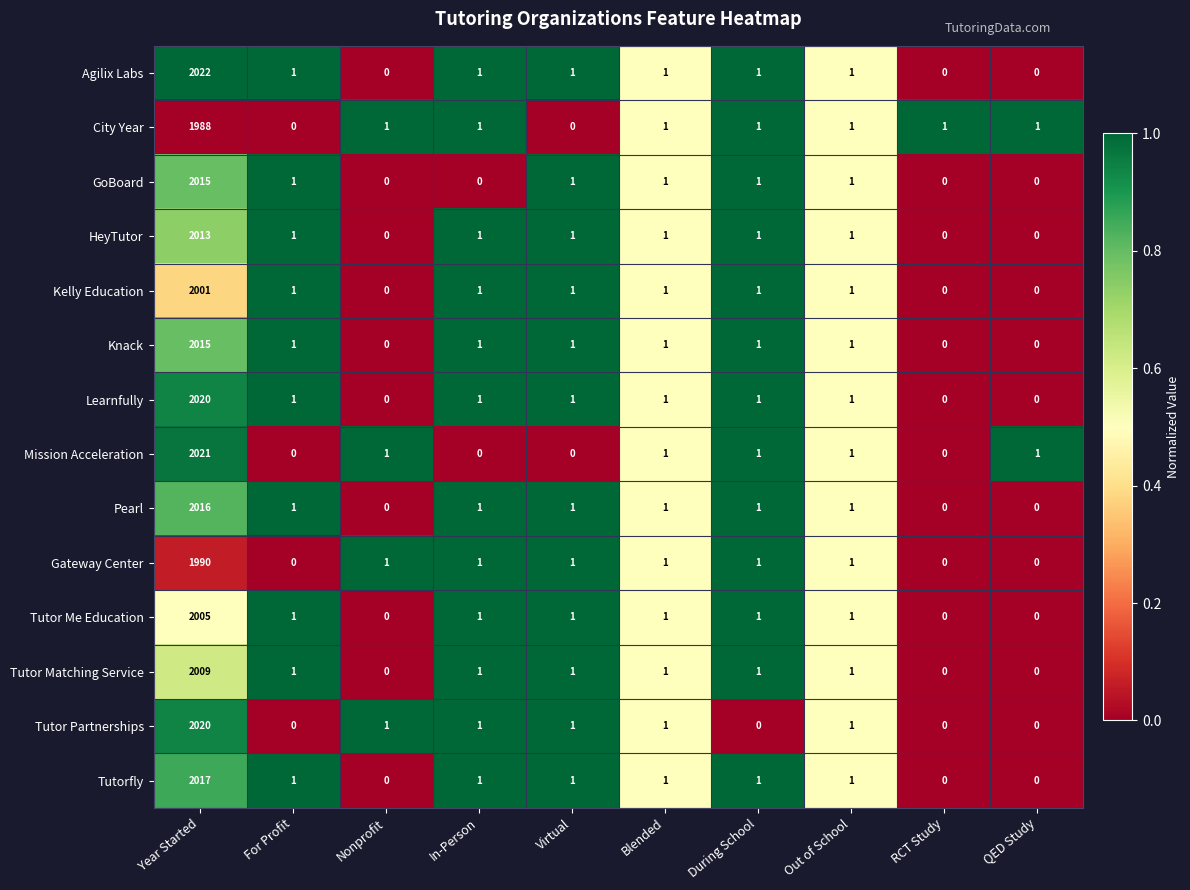

At which category does the chart reach its peak across all series?

Year Started